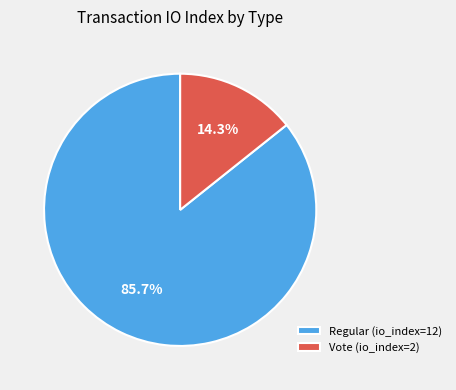

Do Regular (io_index=12) and Vote (io_index=2) together represent more than half of the pie?

Yes